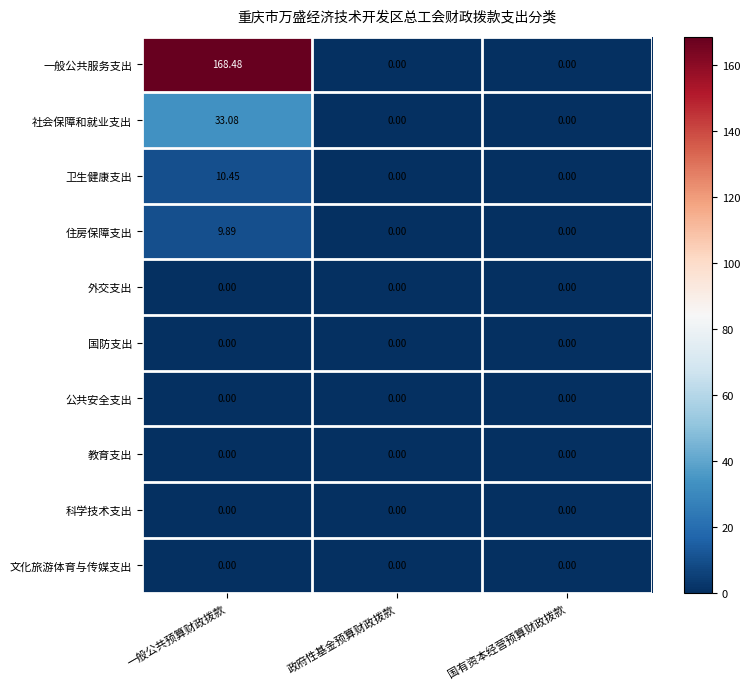

Which series has the largest range (max minus min)?

一般公共服务支出